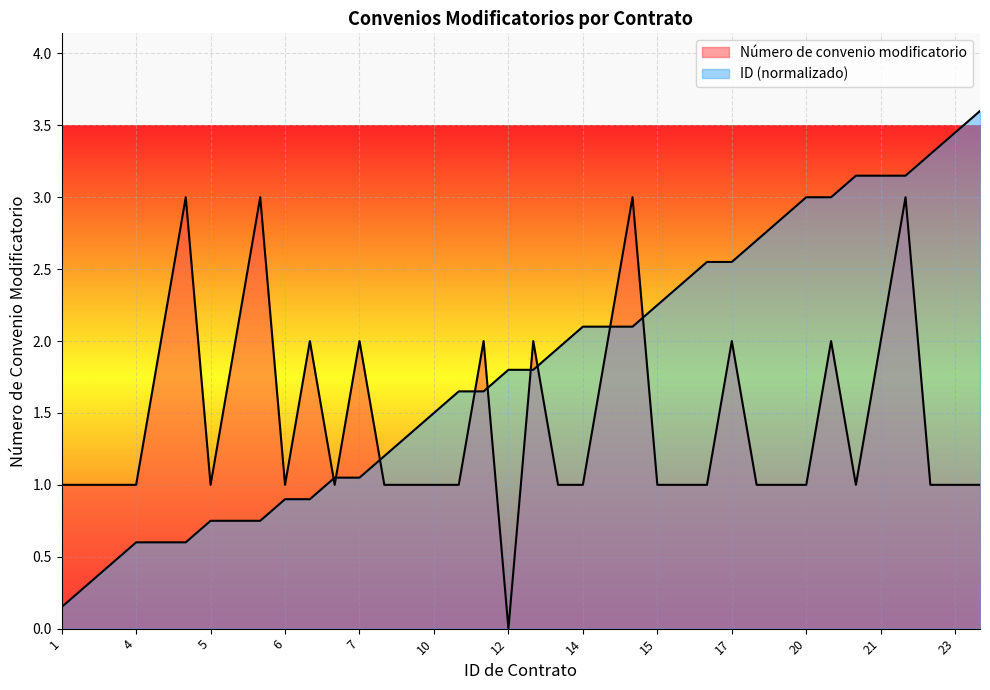

Rank the series at 23 from lowest to highest value.

Número de convenio modificatorio, ID